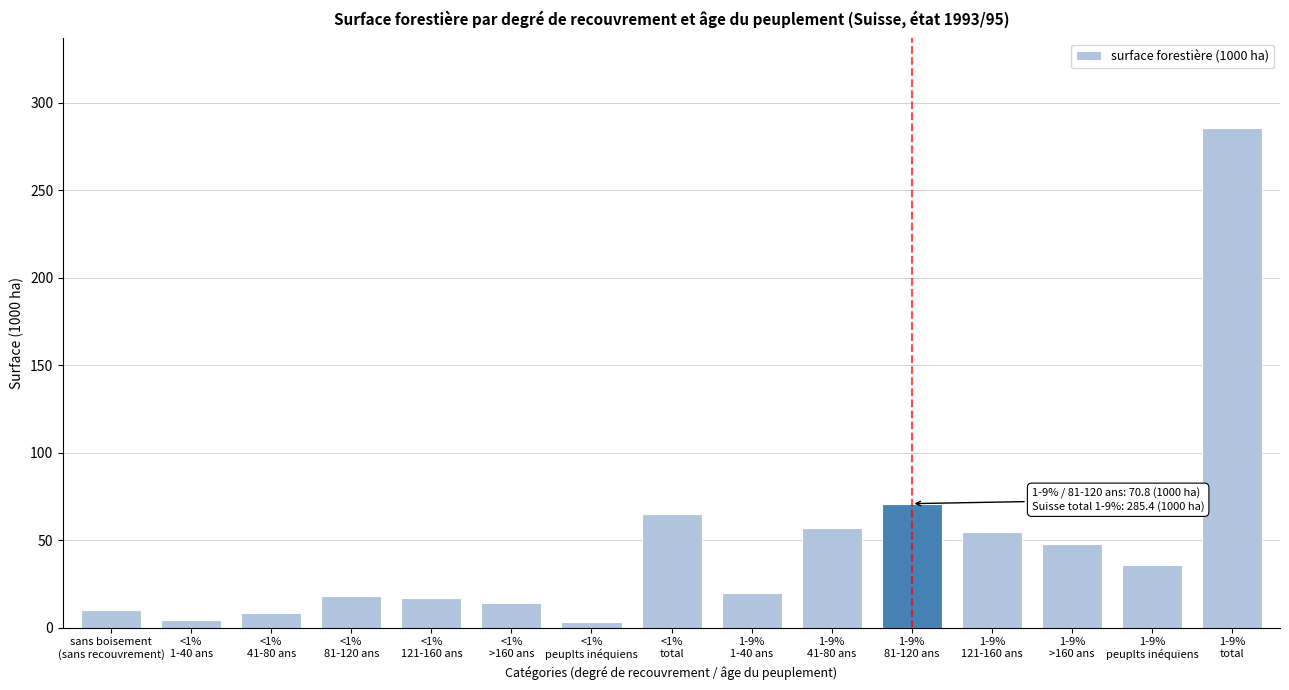

What is the value of the 8th bar from the left?

64.9